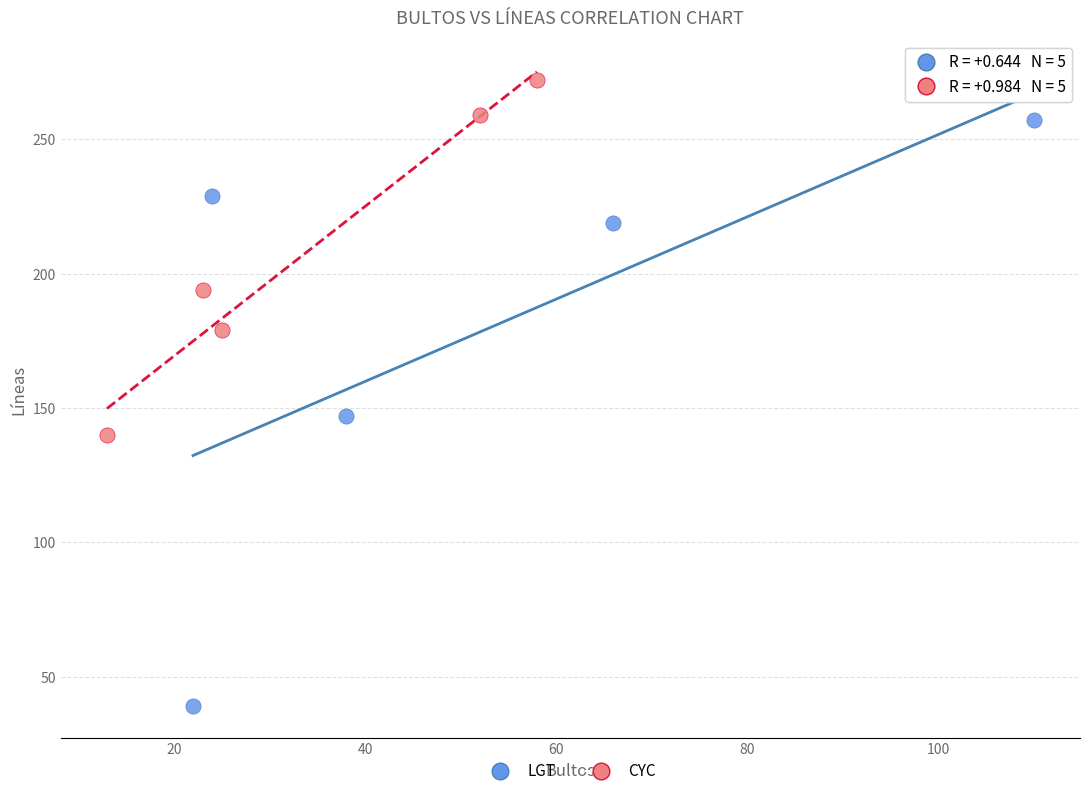

Which series has the largest Y range (max minus min)?

LGT